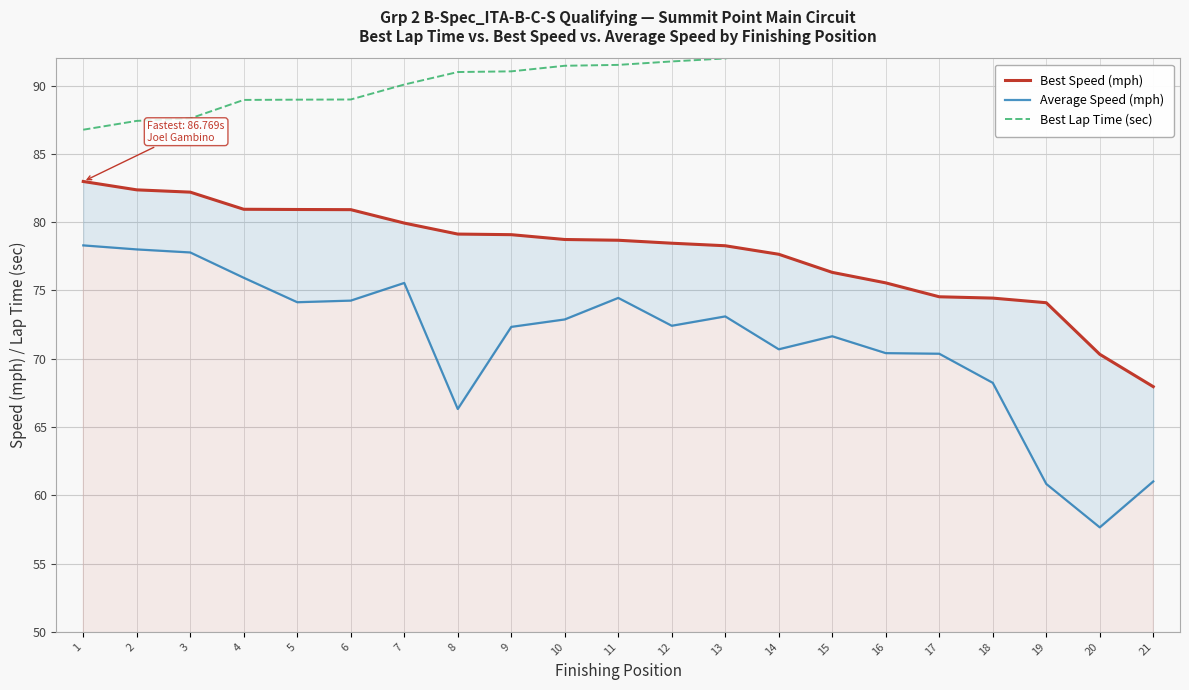

The value of Best Speed (mph) at 20 is 70.3. True or false?

True